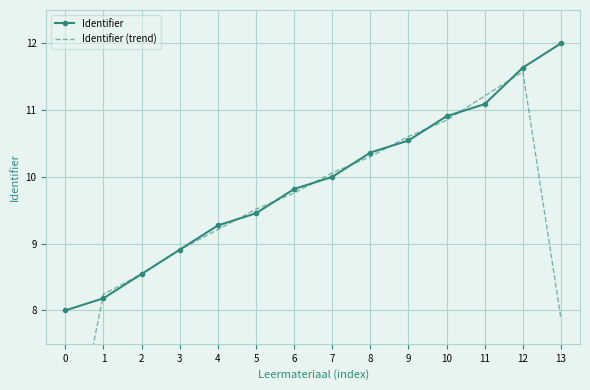

What is the value of the Identifier point at the 14th from the left?

12.0